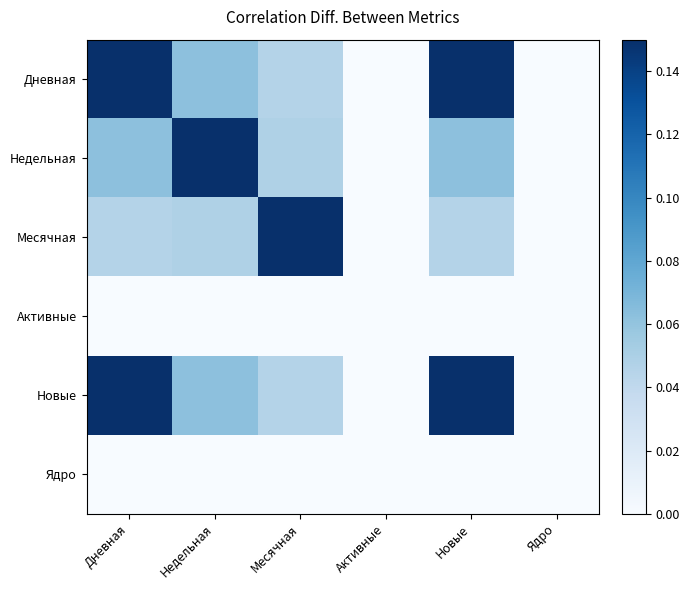

Rank the series by their maximum value, from lowest to highest.

Активные, Ядро, Дневная, Недельная, Новые, Месячная